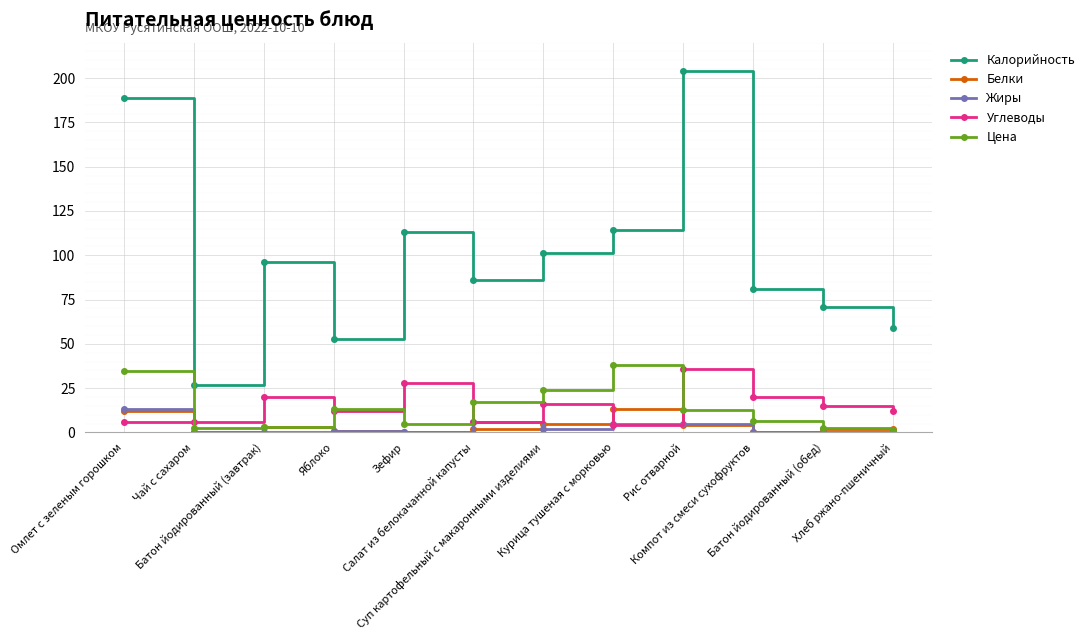

The Жиры series shows 0.0 at Чай с сахаром. True or false?

True